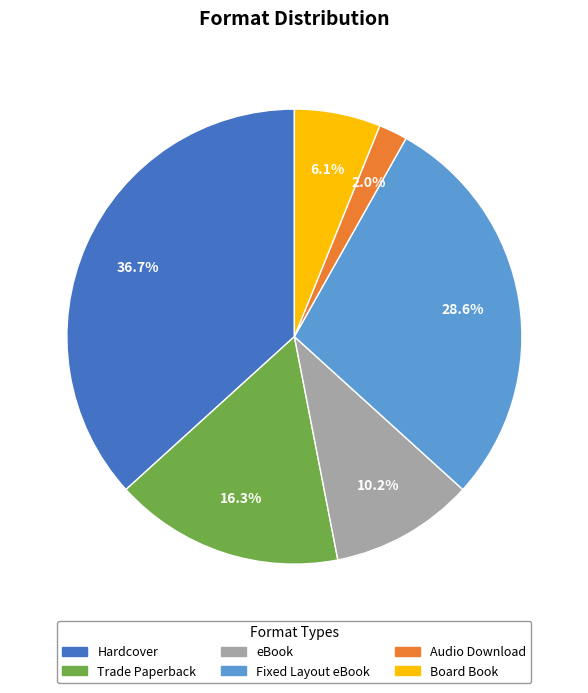

What percentage do Fixed Layout eBook and eBook together represent?

38.8%